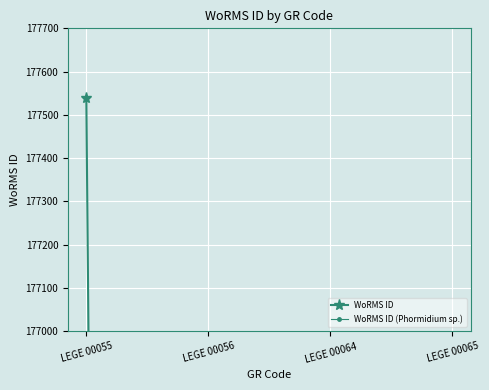

True or false: WoRMS ID (Phormidium sp.) and WoRMS ID intersect in this chart.

False